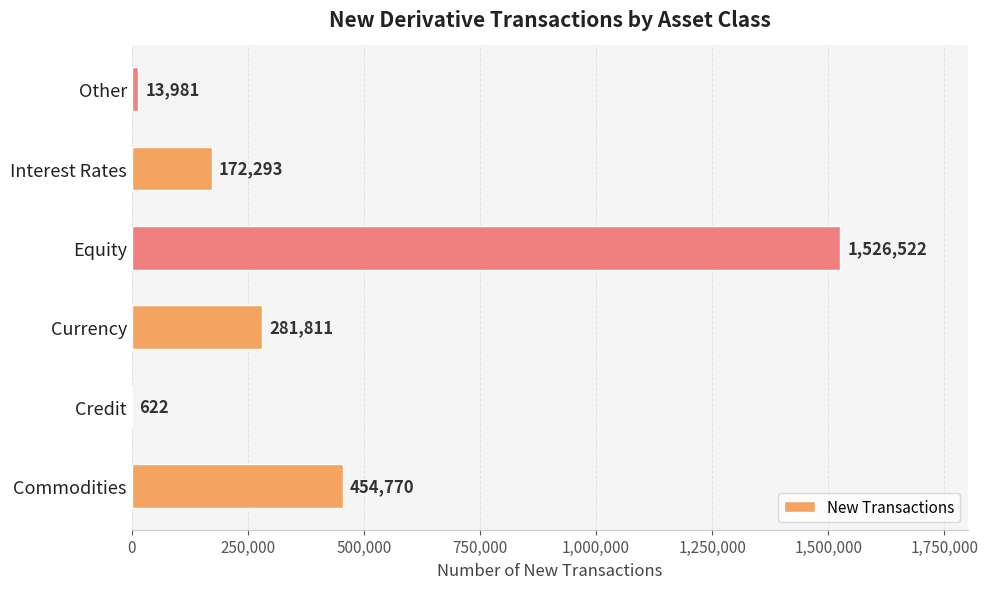

What is the change in value from Credit to Other?

+13359